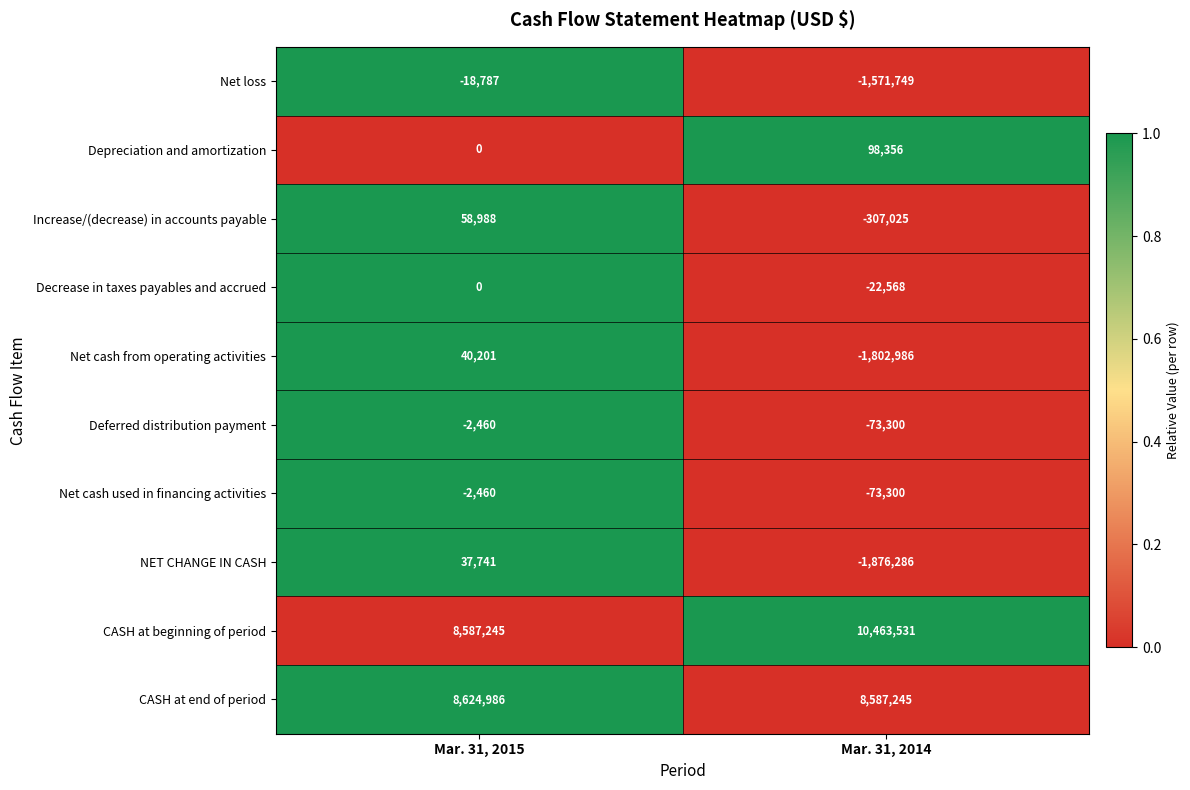

What is the total value across all series at Mar. 31, 2015?

17325454